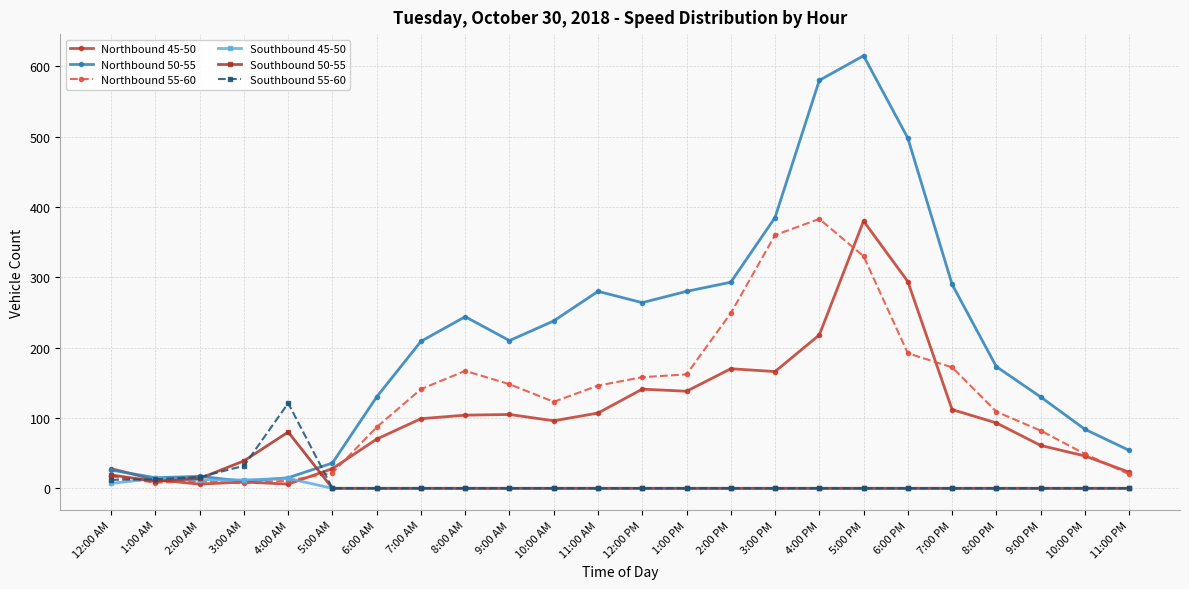

Which series has the largest total across all categories?

Northbound 50-55